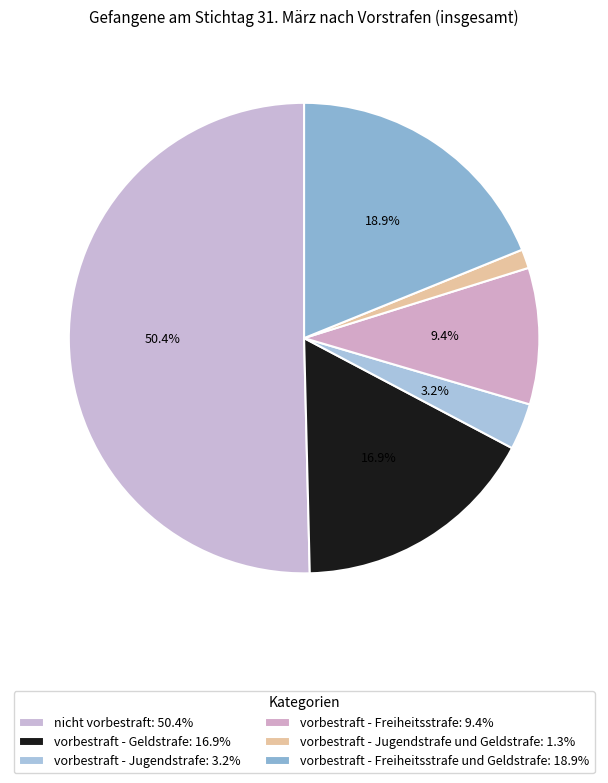

Which category has the smallest portion of the pie?

vorbestraft - Jugendstrafe und Geldstrafe